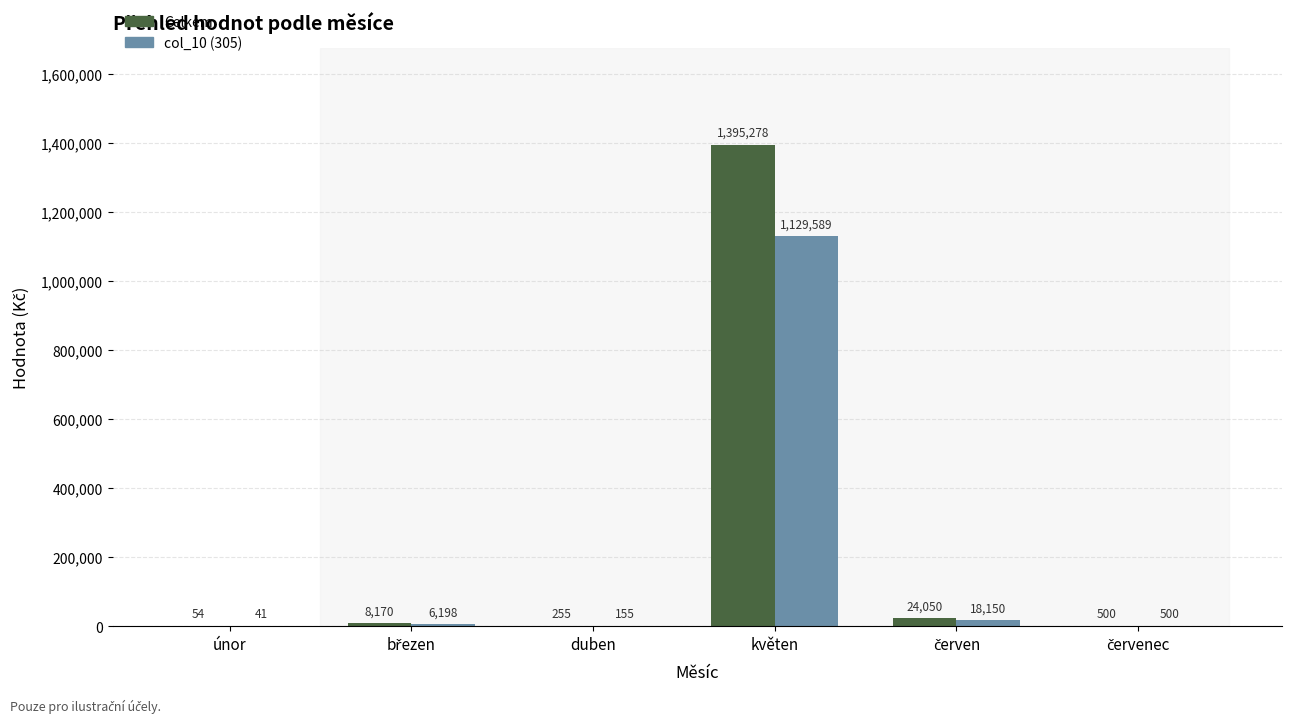

How many groups of bars are there?

6